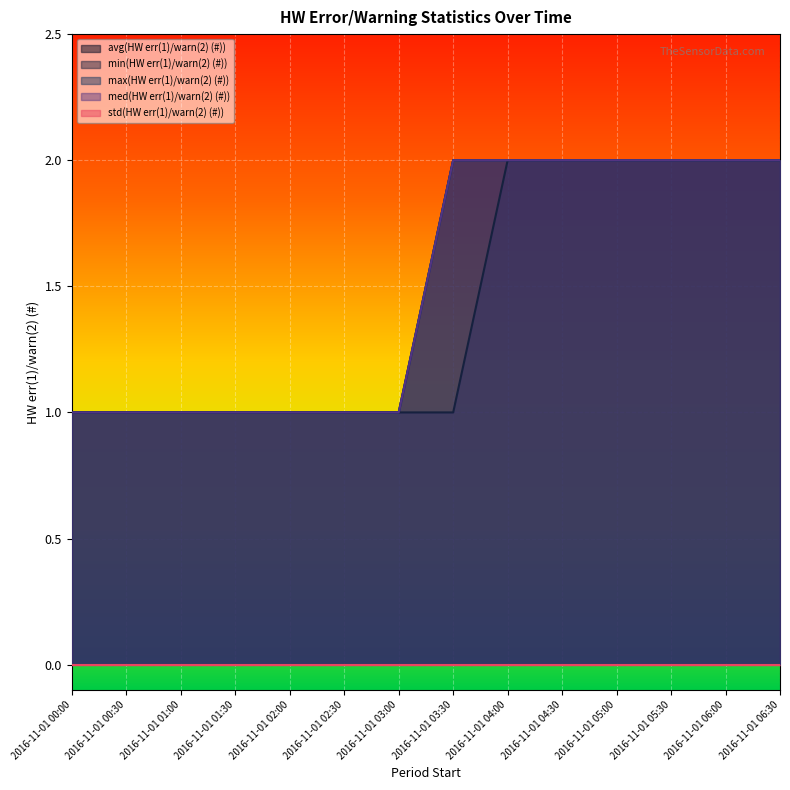

Which has a higher value, 2016-11-01 01:00 or 2016-11-01 02:00?

2016-11-01 01:00